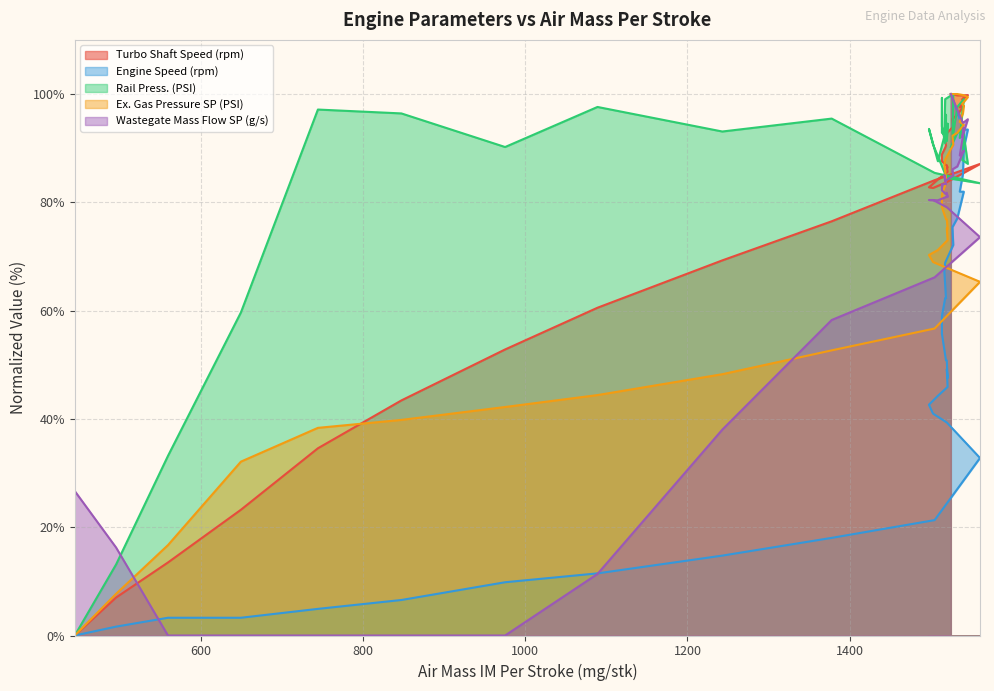

Is it true that Turbo Shaft Speed (rpm) equals 96.2 at 1533?

True